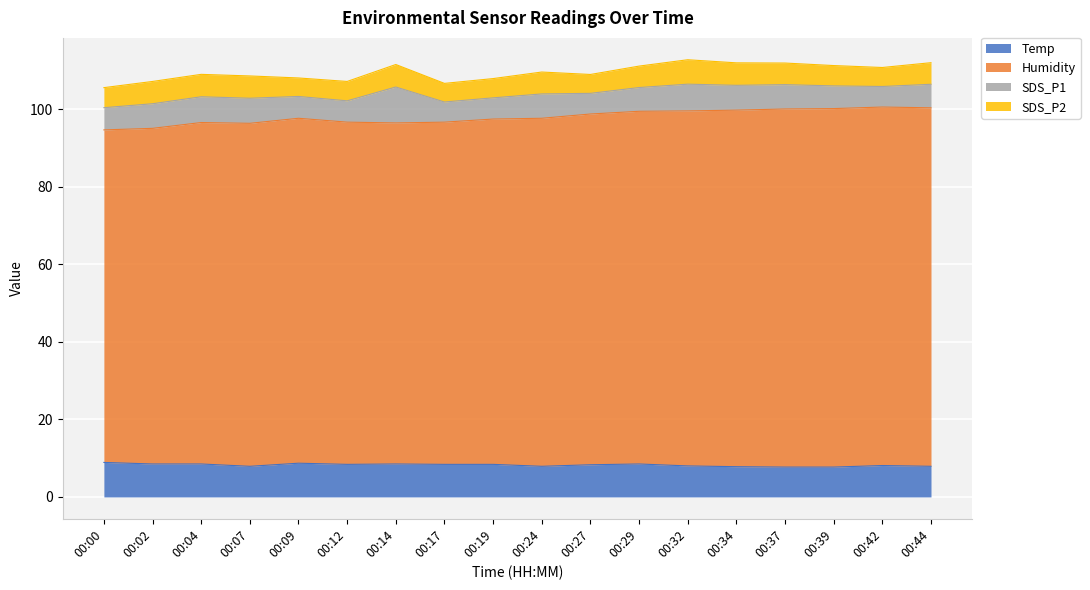

At which category does Temp reach its first local valley?

00:07